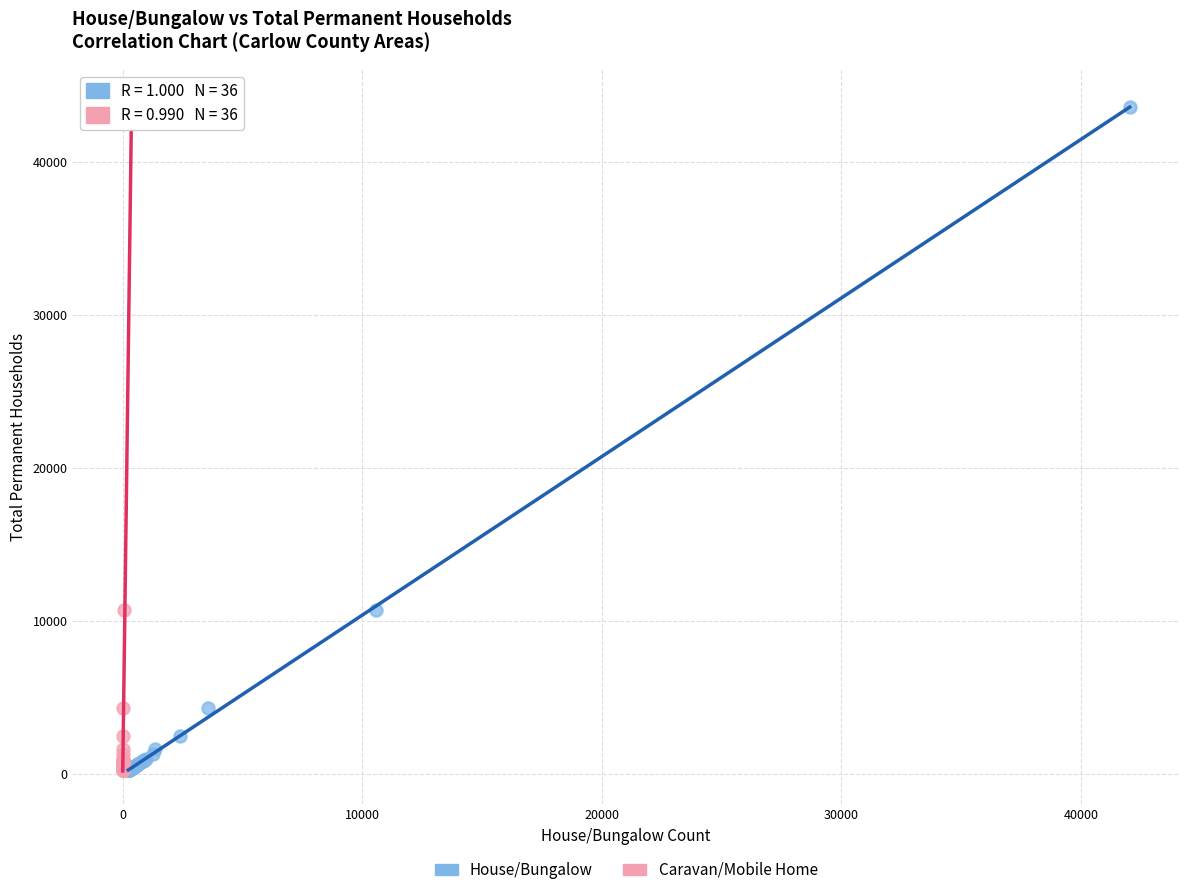

What are all the series names shown in the legend?

House/Bungalow, Caravan/Mobile Home